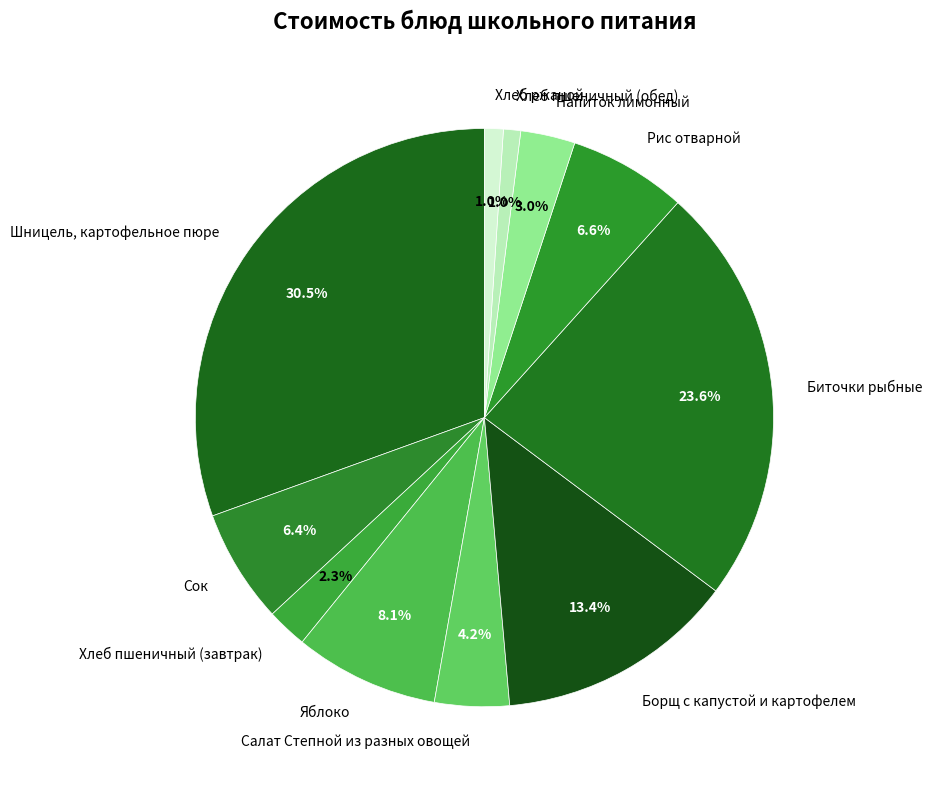

To the nearest percent, what portion does Сок represent?

6%